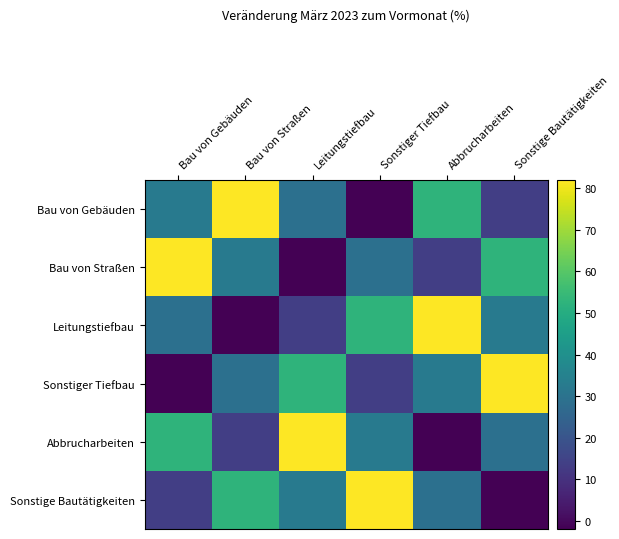

How many data points does each series have?

6